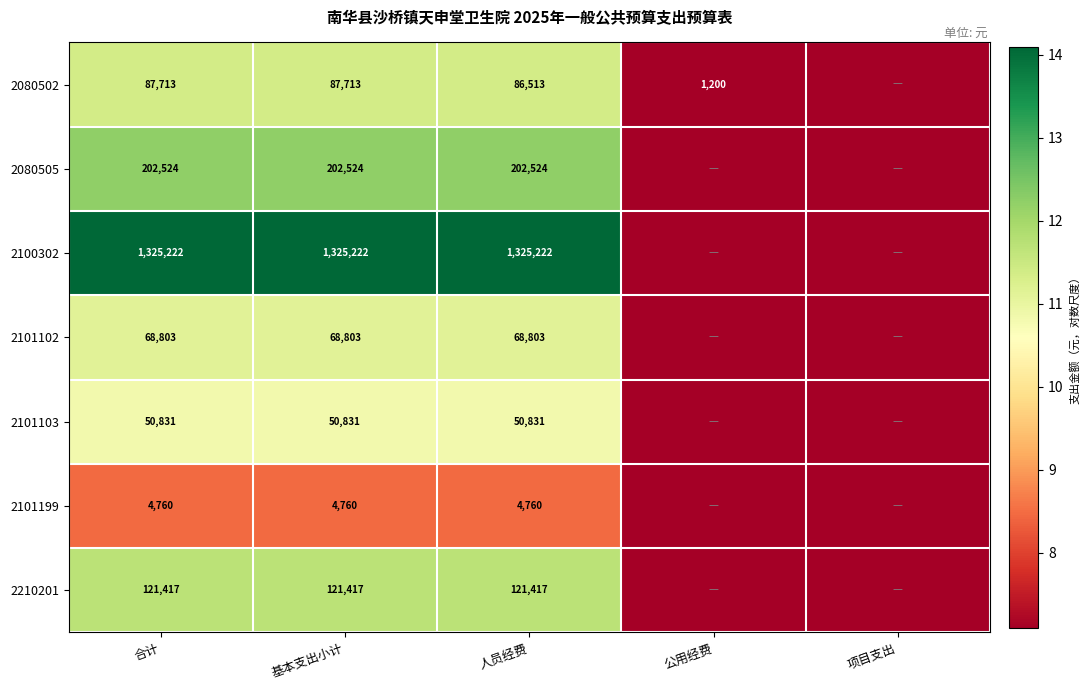

Rank the series at 基本支出小计 from highest to lowest value.

2100302, 2080505, 2210201, 2080502, 2101102, 2101103, 2101199